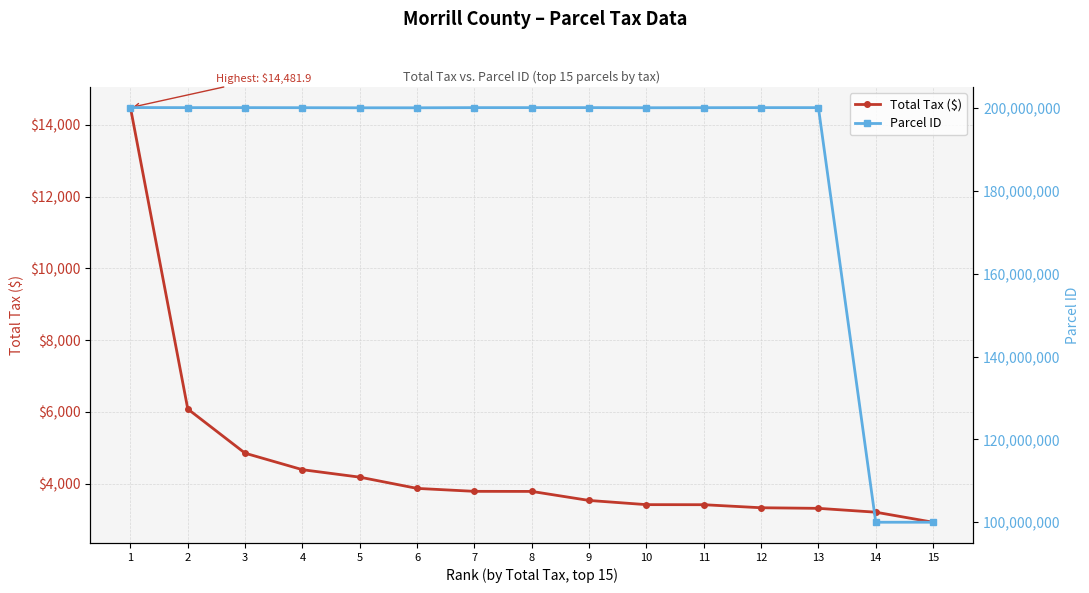

What is the difference between the maximum and minimum values in the Parcel ID series?

100084730.0